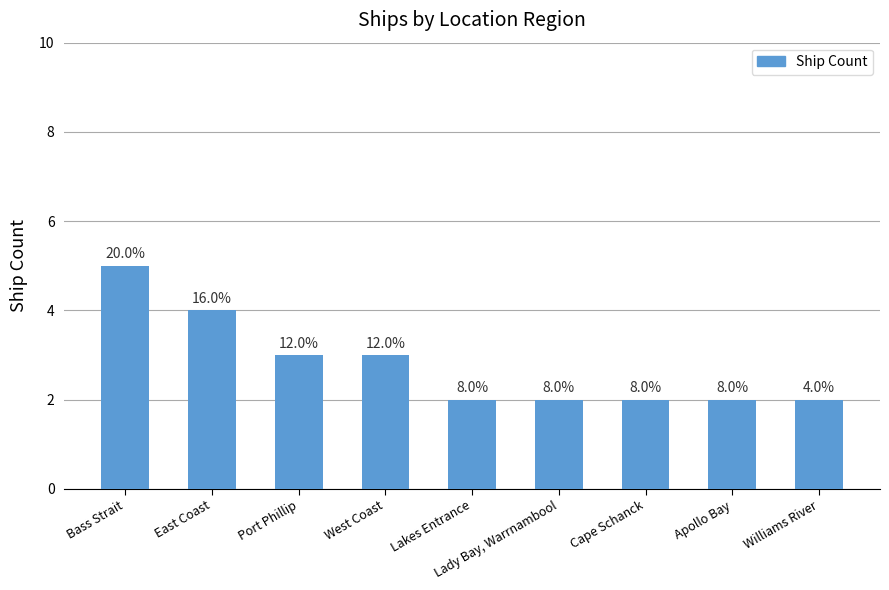

What position from the left is Lady Bay, Warrnambool?

6